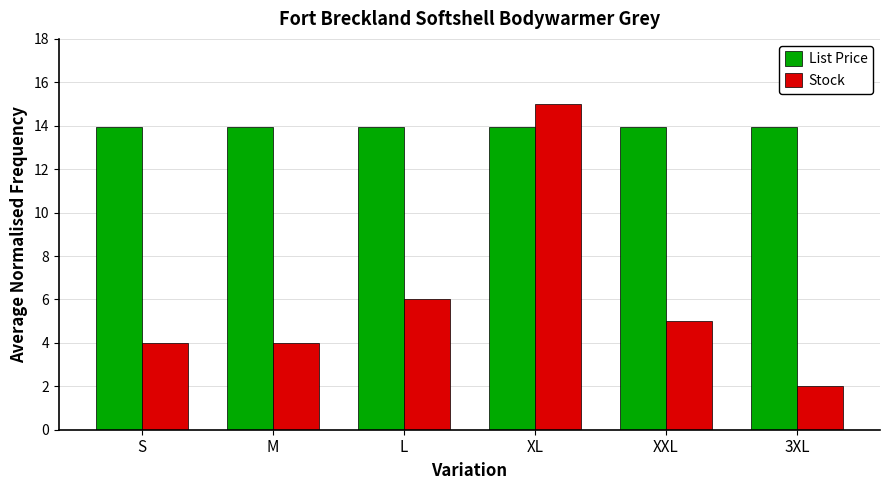

What is the approximate value of Stock at 3XL?

2.0